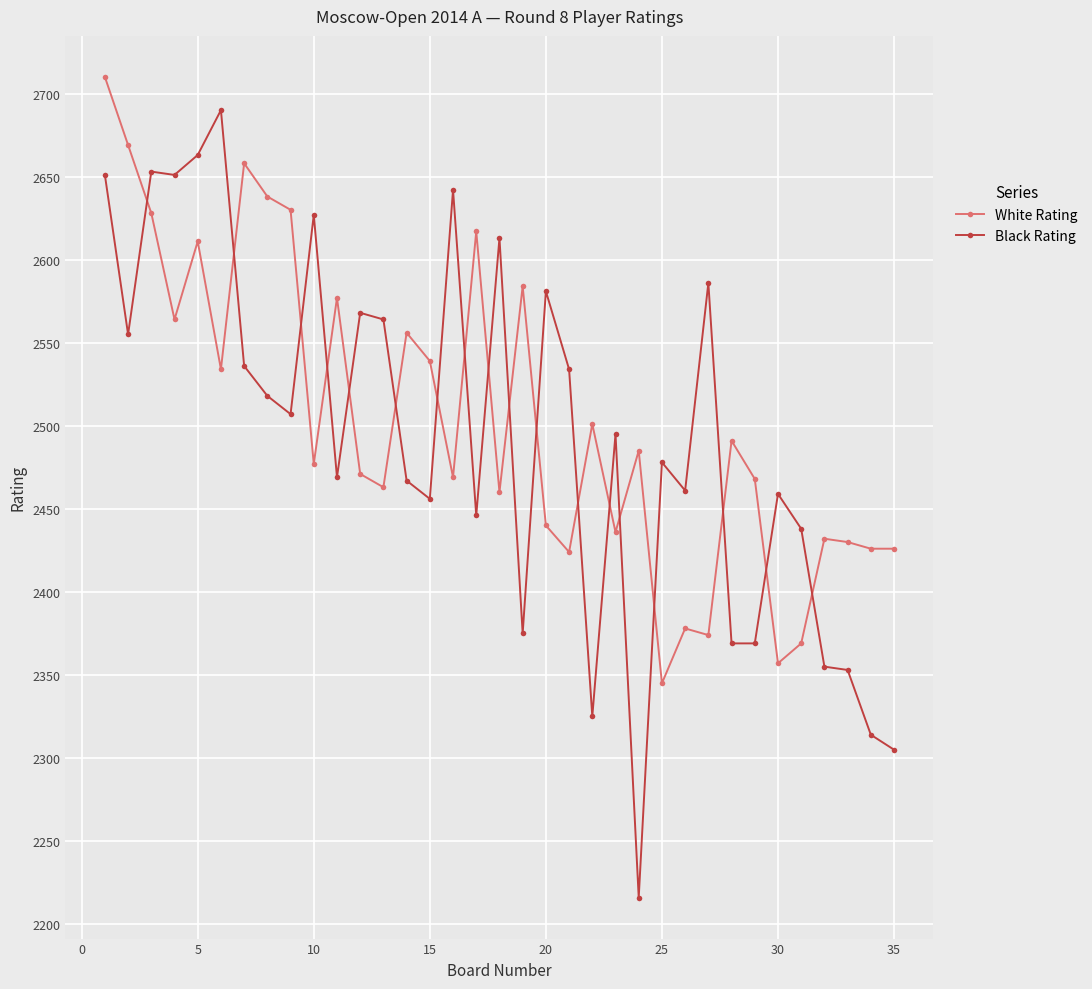

What are all the series names shown in the legend?

White Rating, Black Rating